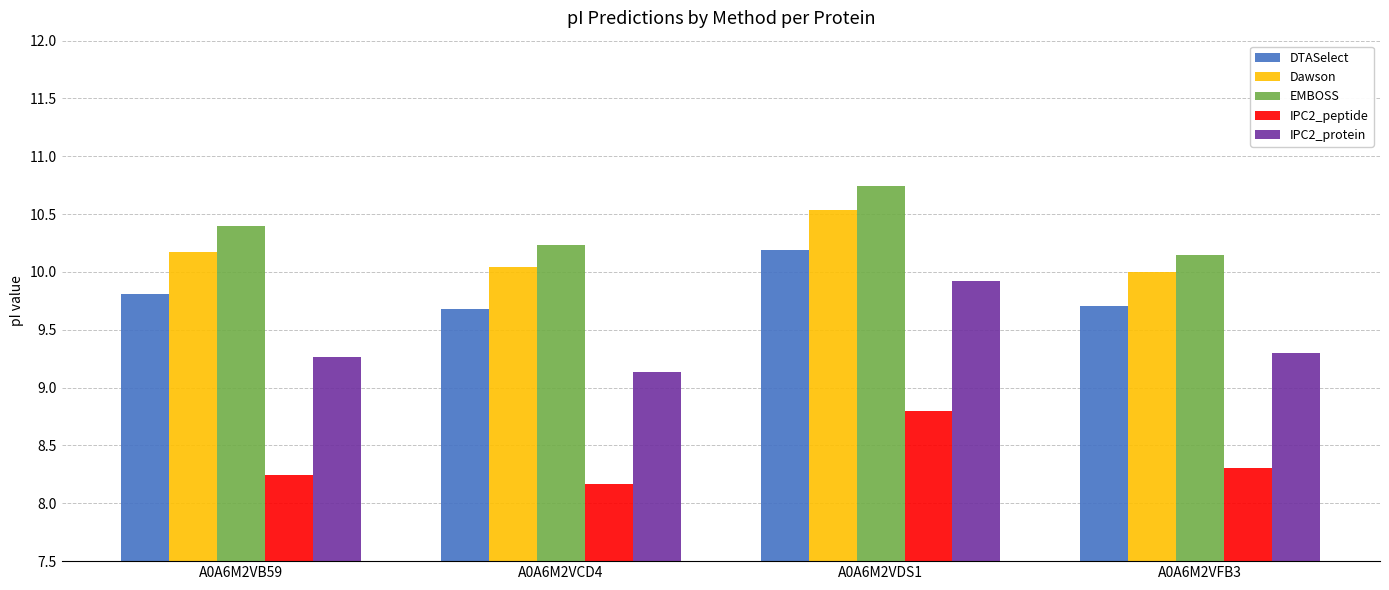

What position from the left is A0A6M2VCD4?

2